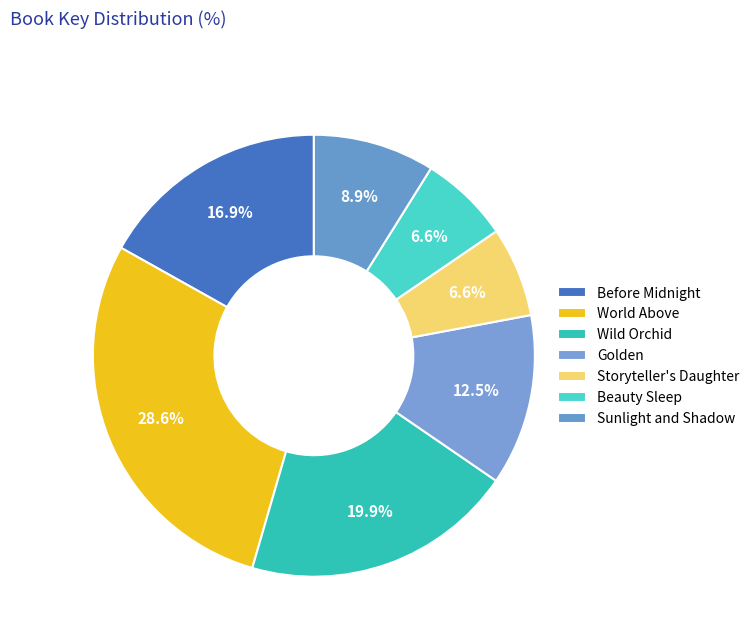

How many segments does this pie chart have?

7